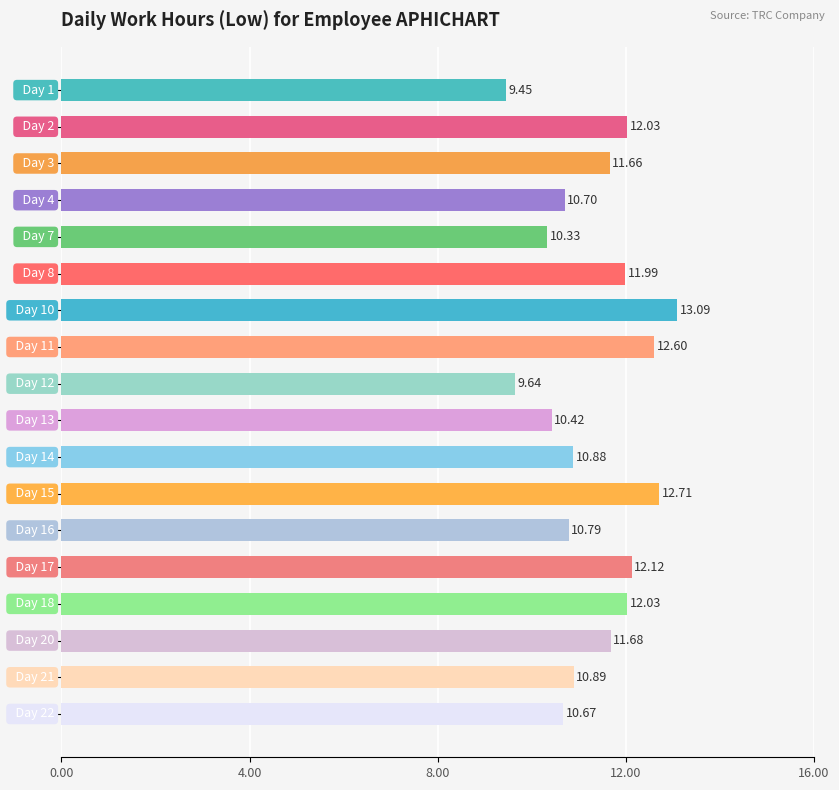

How many data points does each series have?

18